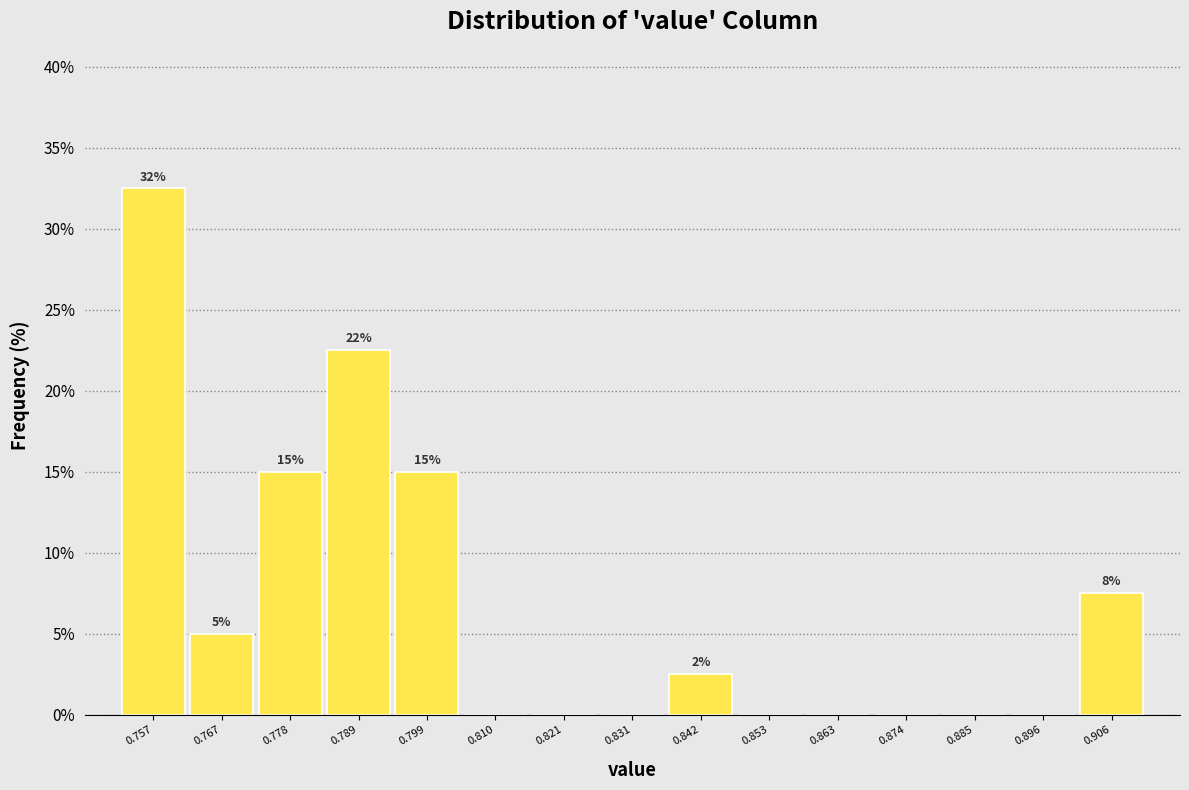

Over which range of the x-axis is the bar tallest?

0.752 to 0.762